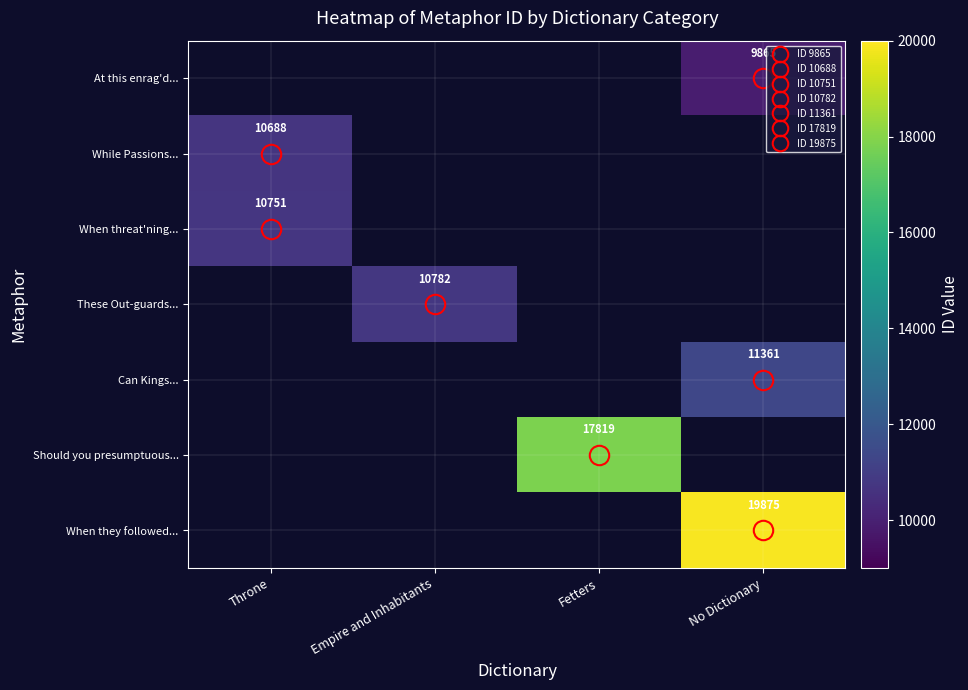

True or false: When threat'ning... has a value of 15992.3 at Throne.

False